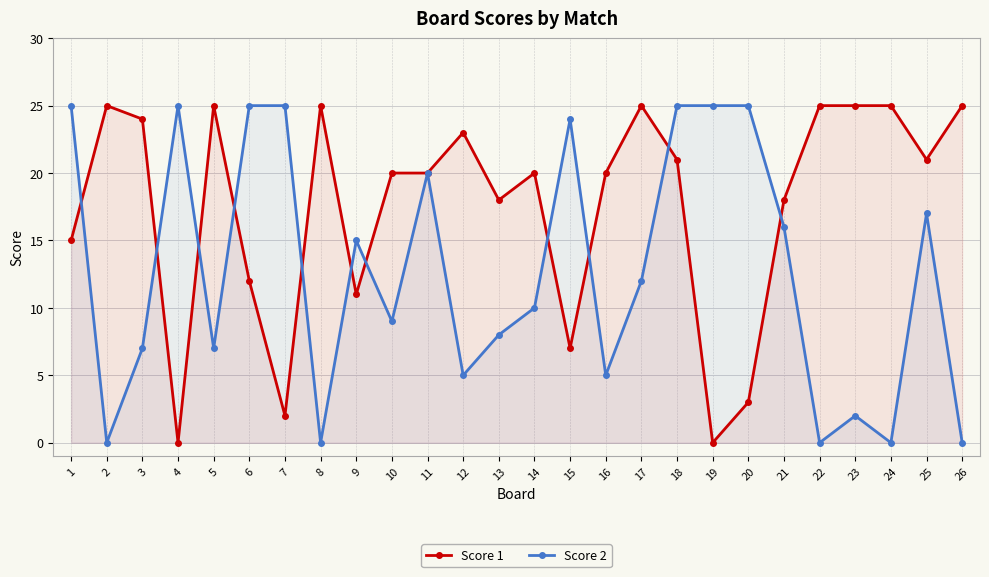

How many values in the Score 2 series exceed 12?

12